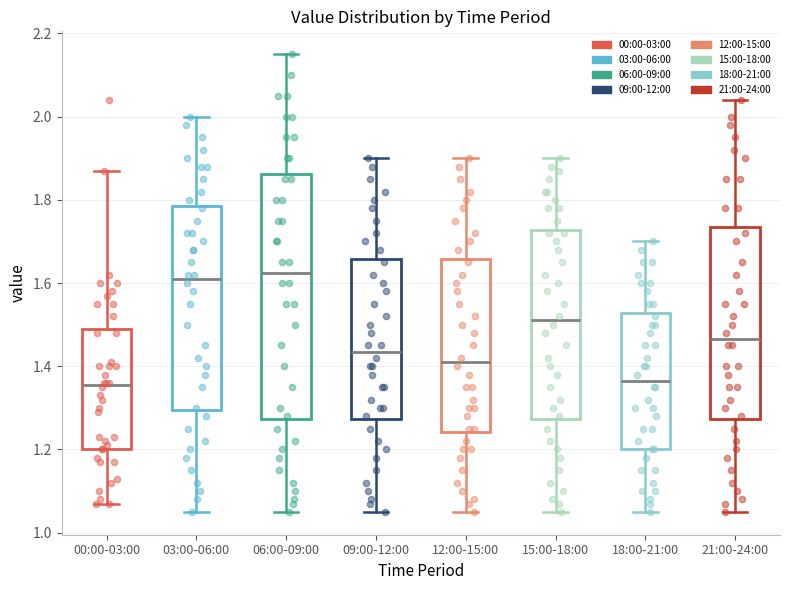

Reading left to right, read every box against the y-axis: the position of its median line, the range the box covers, and the ends of its whiskers. The values are not printed on the chart, so give them approximately, as read against the axis.

00:00-03:00: median 1.36, box 1.20 to 1.50, whiskers 1.08 to 1.88
03:00-06:00: median 1.62, box 1.30 to 1.78, whiskers 1.06 to 2.00
06:00-09:00: median 1.62, box 1.28 to 1.86, whiskers 1.06 to 2.16
09:00-12:00: median 1.44, box 1.28 to 1.66, whiskers 1.06 to 1.90
12:00-15:00: median 1.42, box 1.24 to 1.66, whiskers 1.06 to 1.90
15:00-18:00: median 1.52, box 1.28 to 1.72, whiskers 1.06 to 1.90
18:00-21:00: median 1.36, box 1.20 to 1.52, whiskers 1.06 to 1.70
21:00-24:00: median 1.46, box 1.28 to 1.74, whiskers 1.06 to 2.04